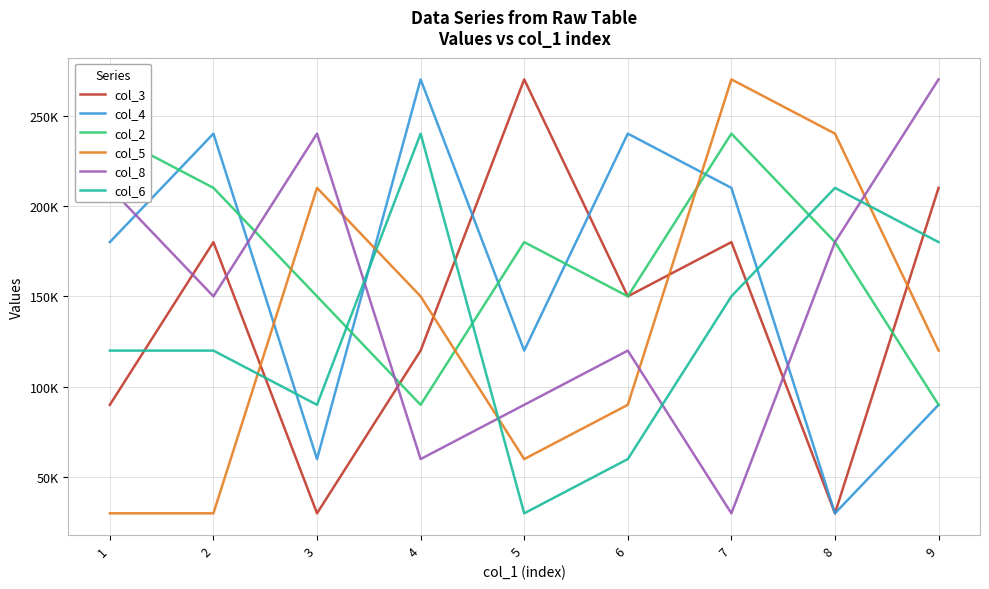

Which series ends up on top after the final intersection of col_3 and col_2?

col_3